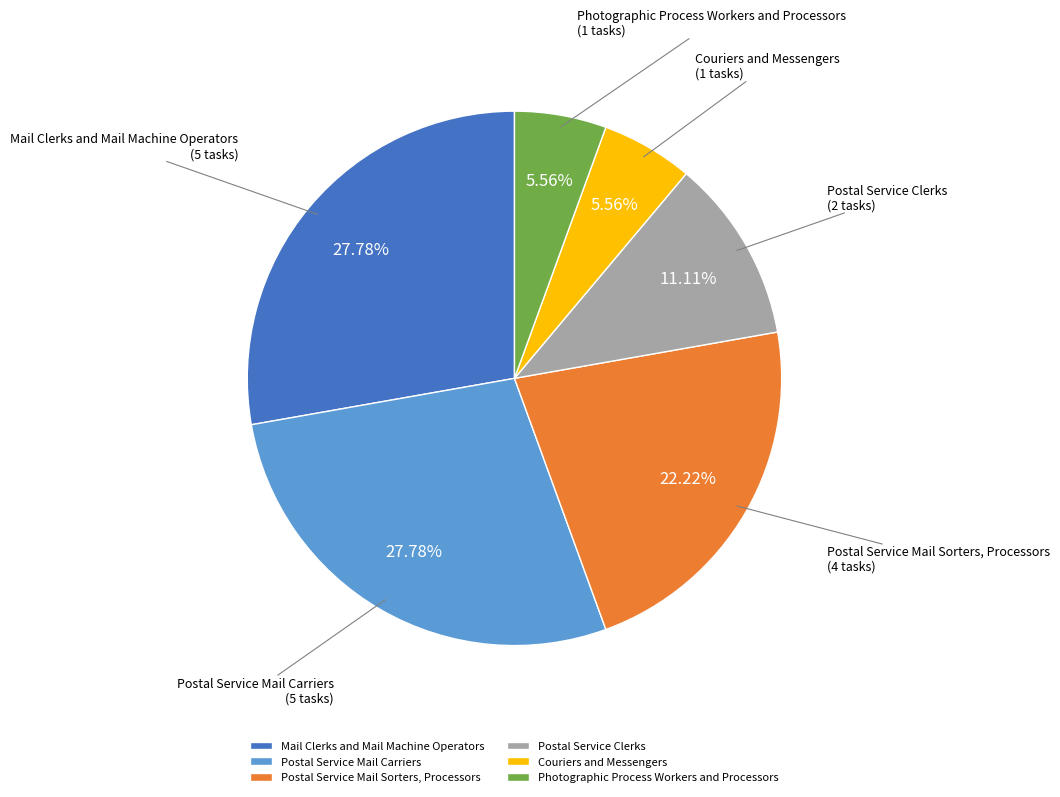

What percentage is the Postal Service Mail Carriers slice, to the nearest percent?

28%